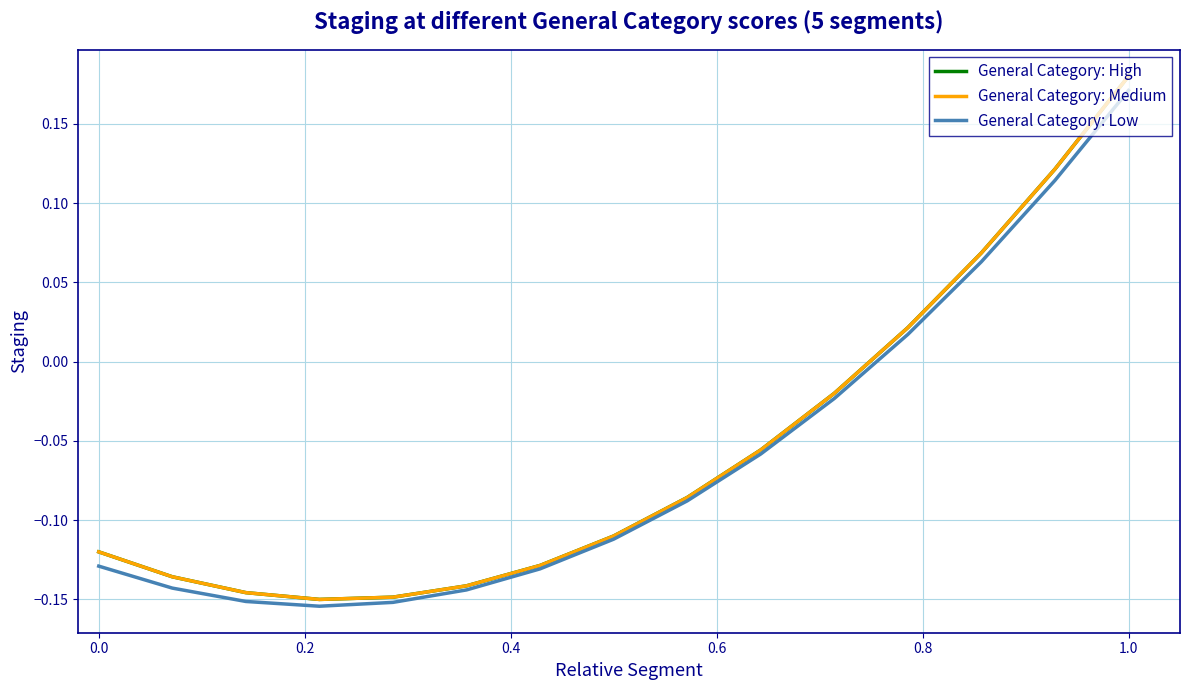

True or false: General Category: High has more than 0 interior local peaks.

False